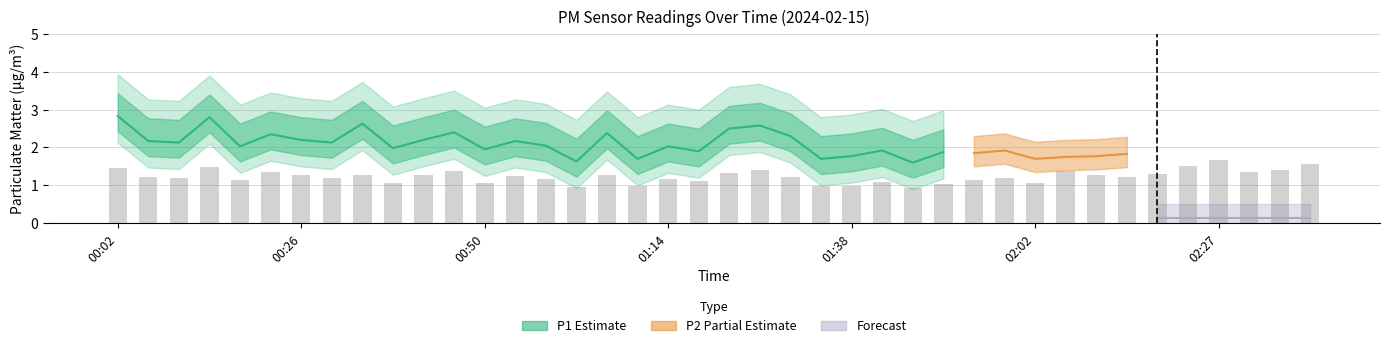

The P2 series shows 0.7 at 02:23. True or false?

False